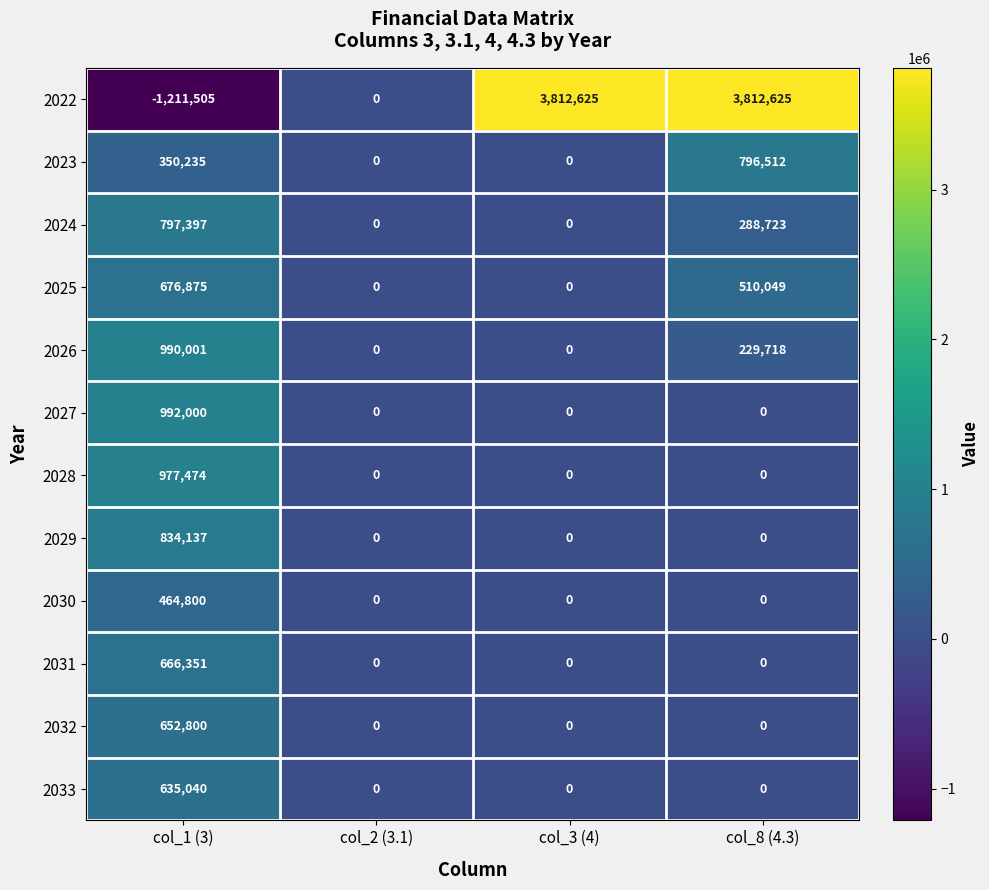

How many 2030 values are between 0 and 464800?

4